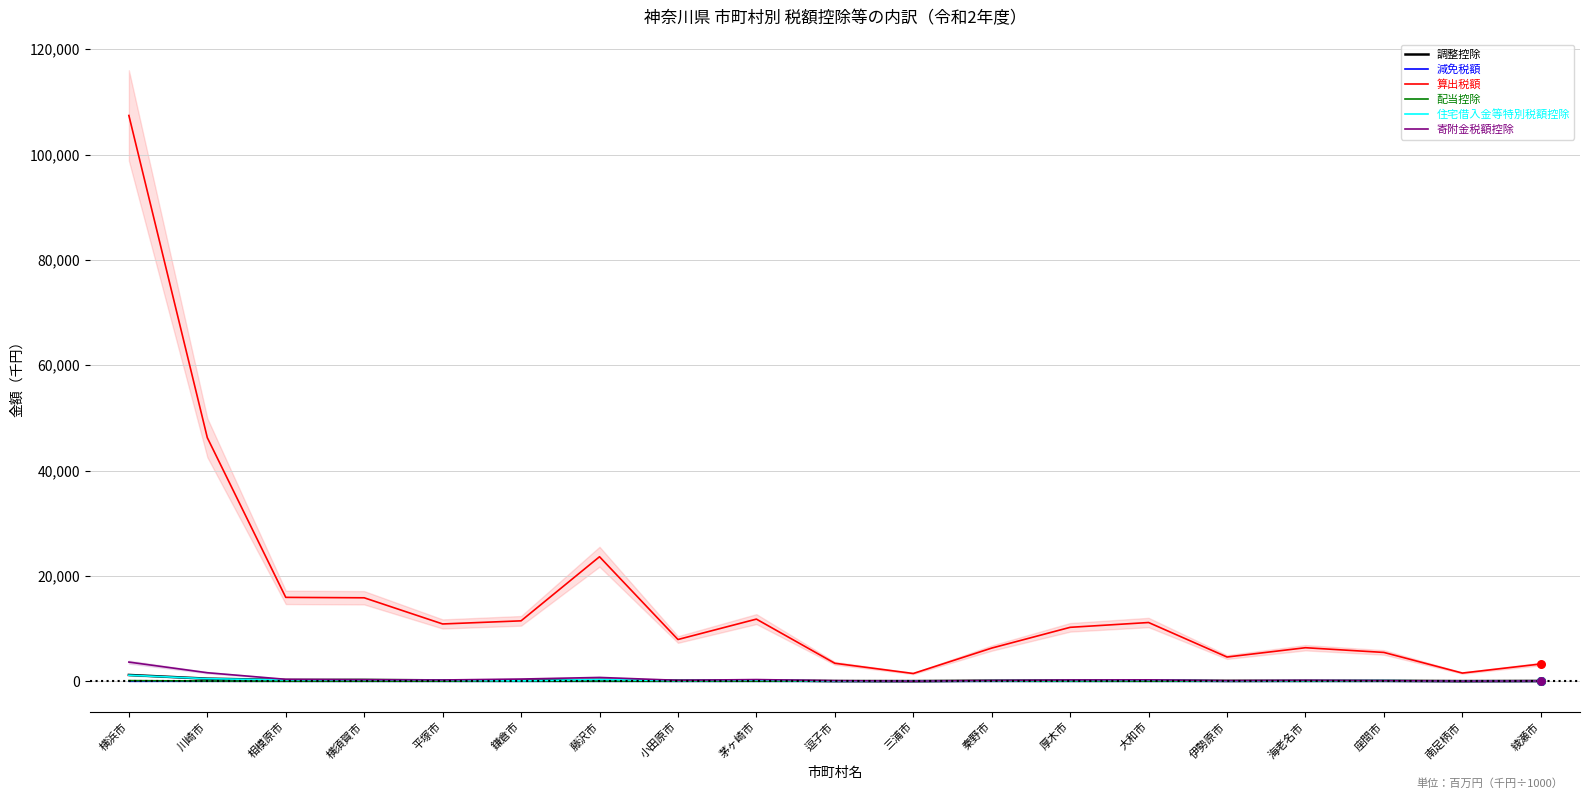

At how many categories does at least one series exceed 56766?

1